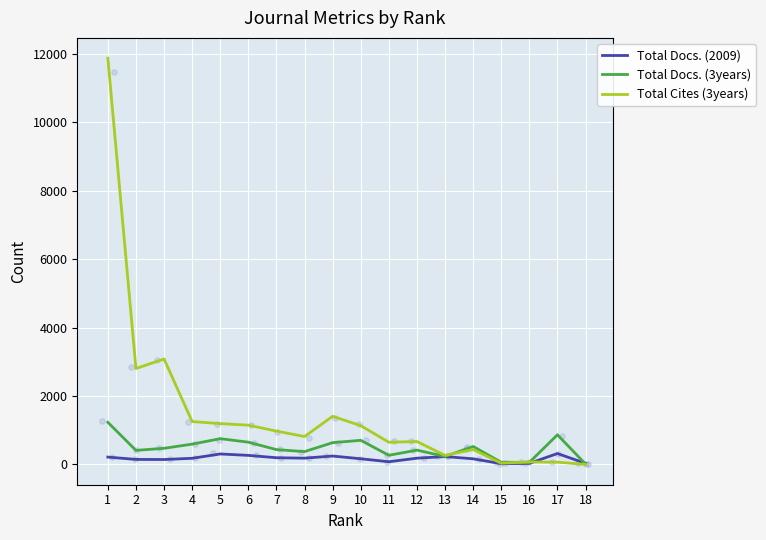

Which series reaches the minimum Y coordinate?

Total Cites (3years)